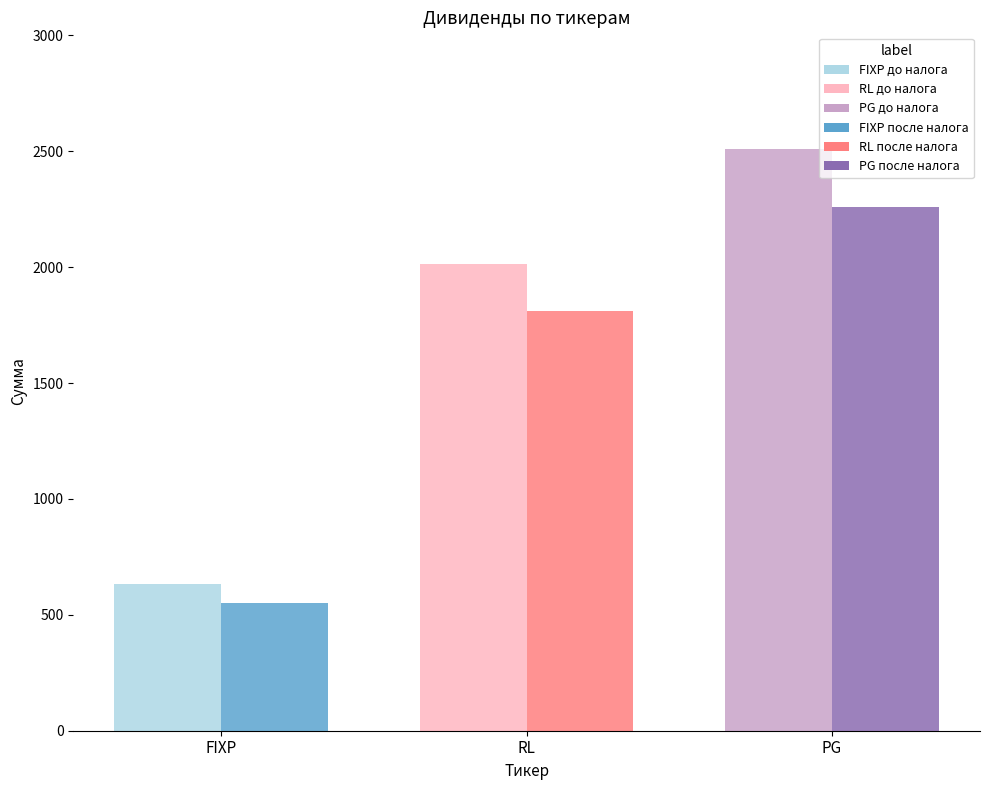

At which category is the sum across all series the highest?

PG